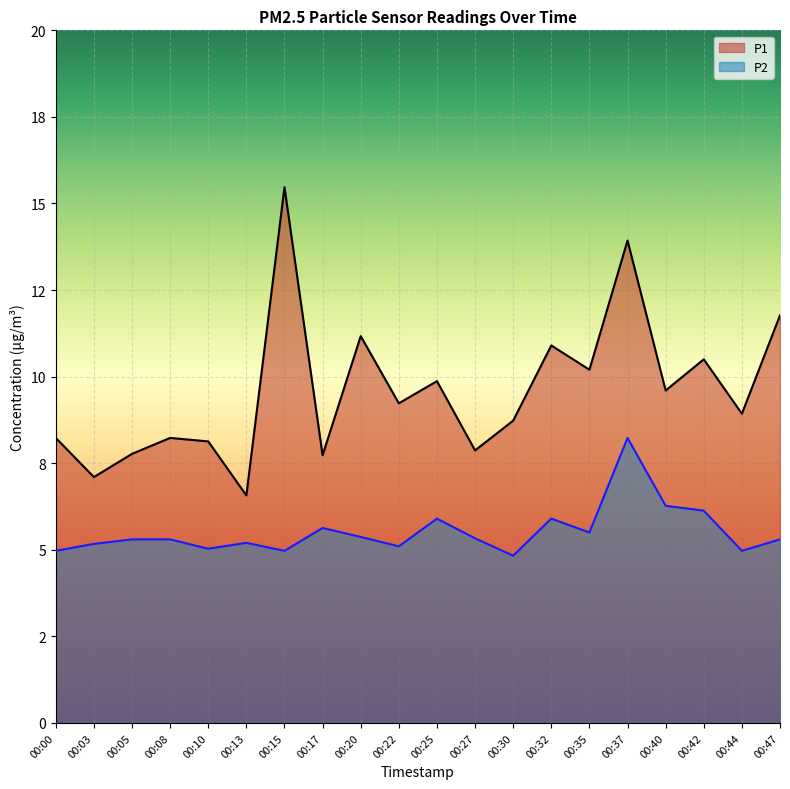

What is the average value of the P1 series?

9.6